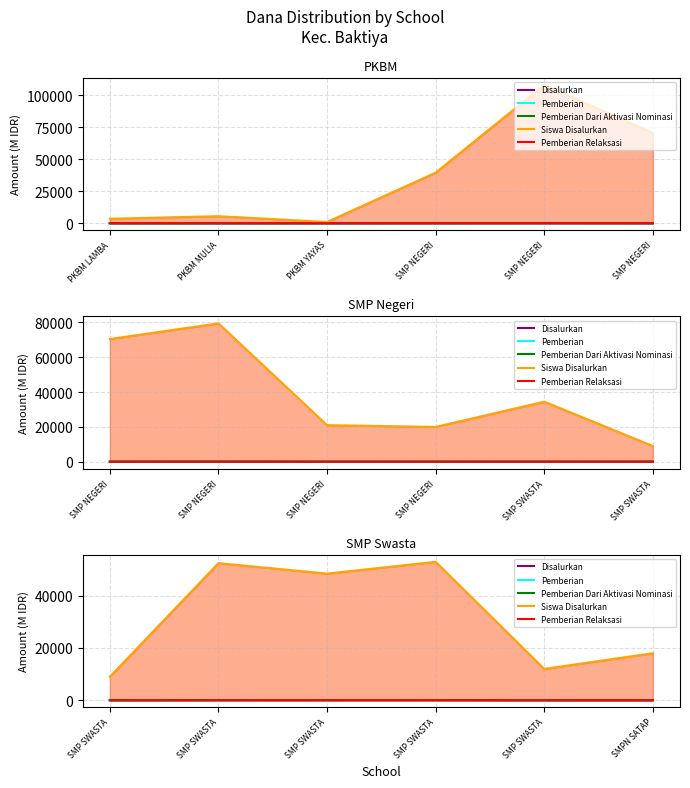

In Disalurkan, how many points are lower than both neighbors (excluding endpoints)?

2